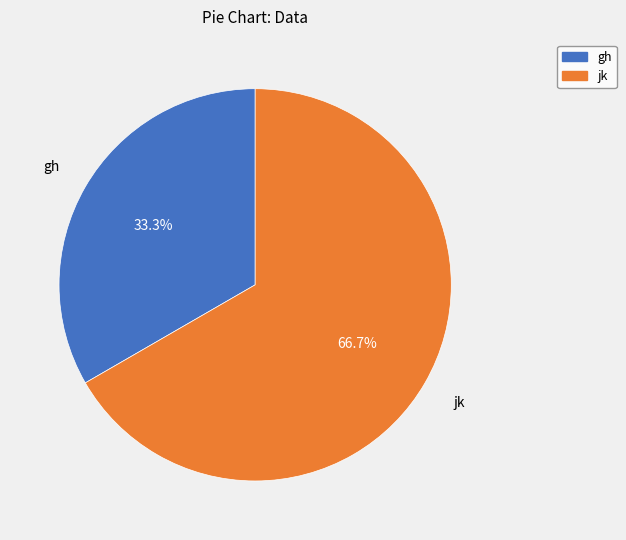

Is the sum of jk and gh greater than half?

Yes